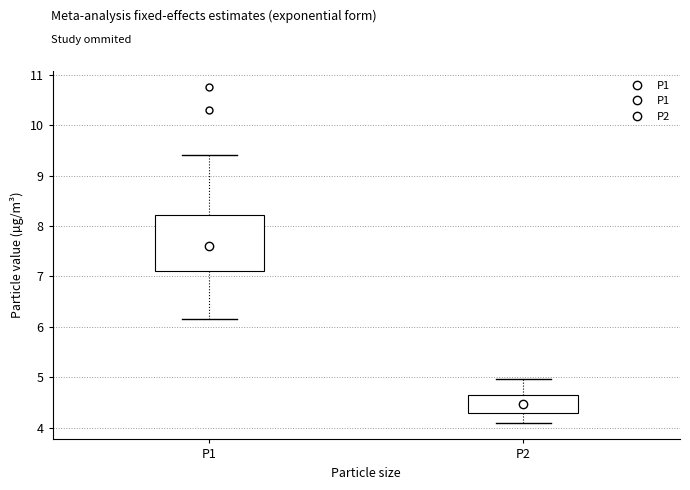

Reading left to right, read every box against the y-axis: the position of its median line, the range the box covers, and the ends of its whiskers. The values are not printed on the chart, so give them approximately, as read against the axis.

P1: median 7.6, box 7.1 to 8.2, whiskers 6.2 to 9.4
P2: median 4.5, box 4.3 to 4.7, whiskers 4.1 to 5.0